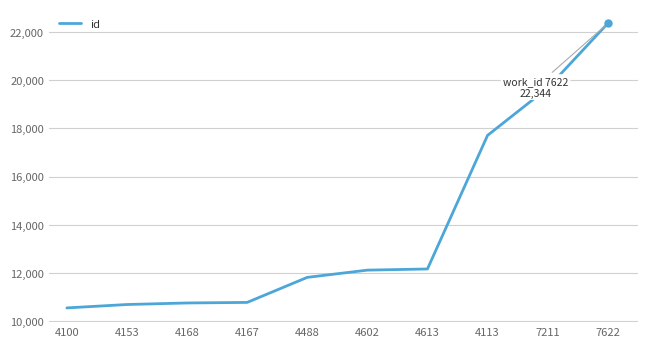

At which label is the value closest to 16448?

4113